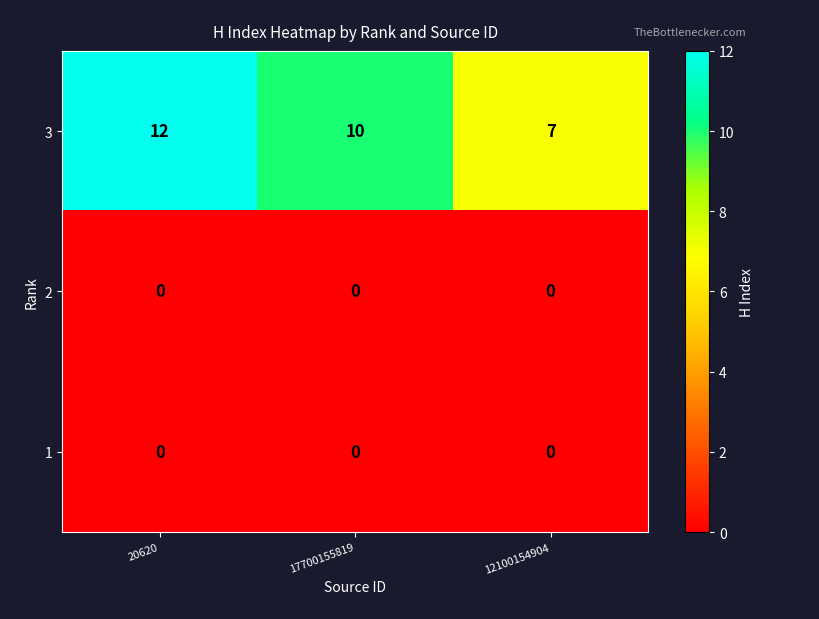

List the labels in order of 3 value, smallest first.

12100154904, 17700155819, 20620